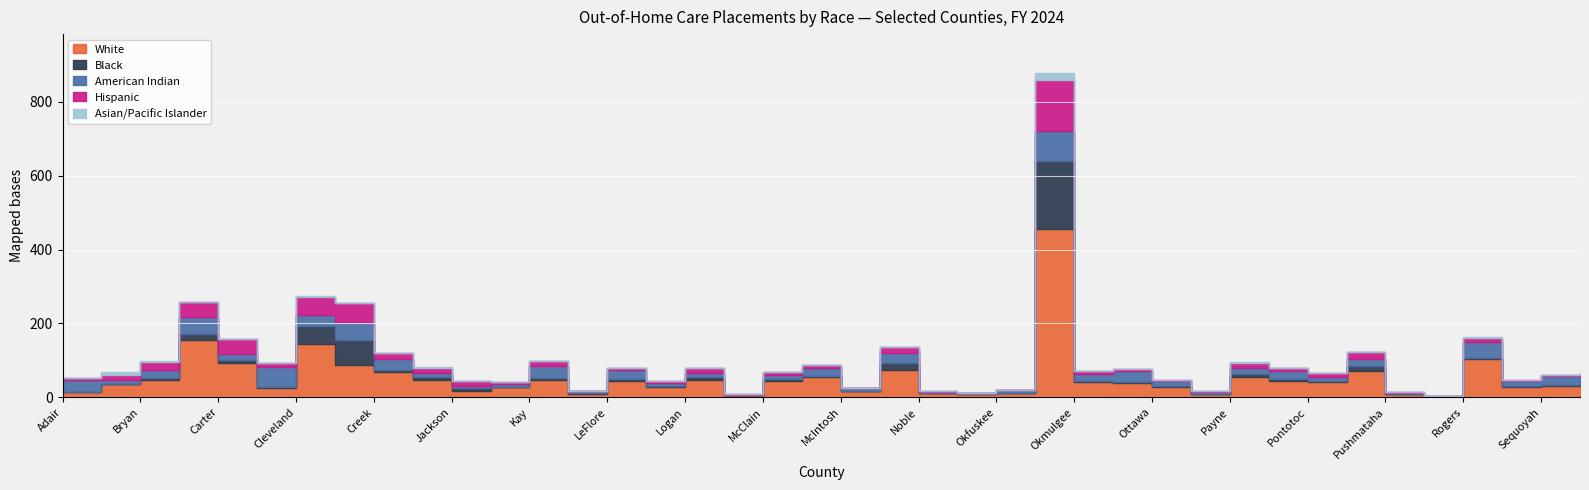

Which series has the largest total across all categories?

White